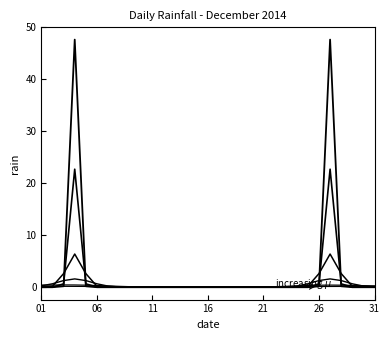

Is it true that the value at 2014-12-24 is 29.4?

False